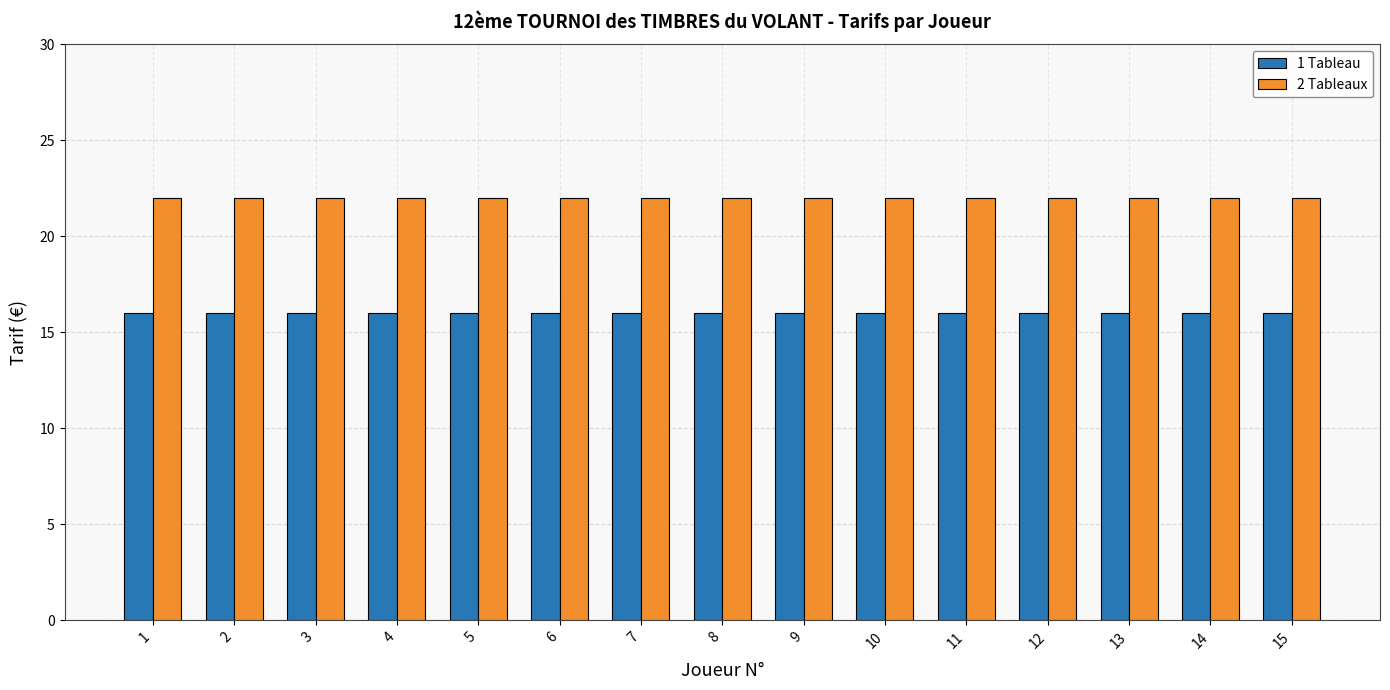

What is the sum of all 1 Tableau values?

240